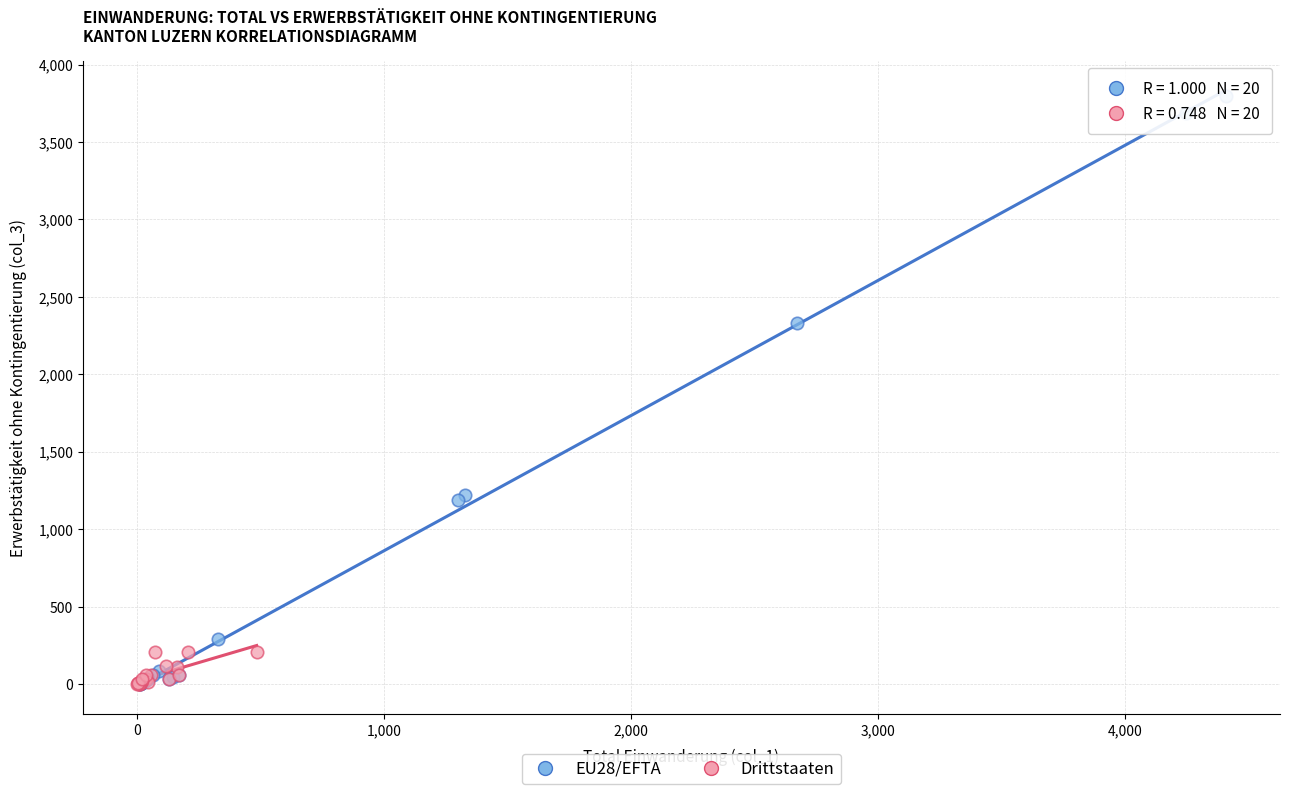

What are all the series names shown in the legend?

EU28/EFTA, Drittstaaten